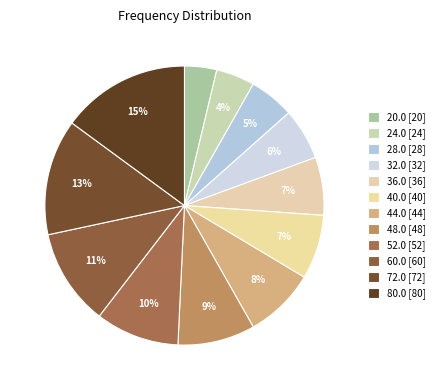

Count the number of slices in the pie.

12